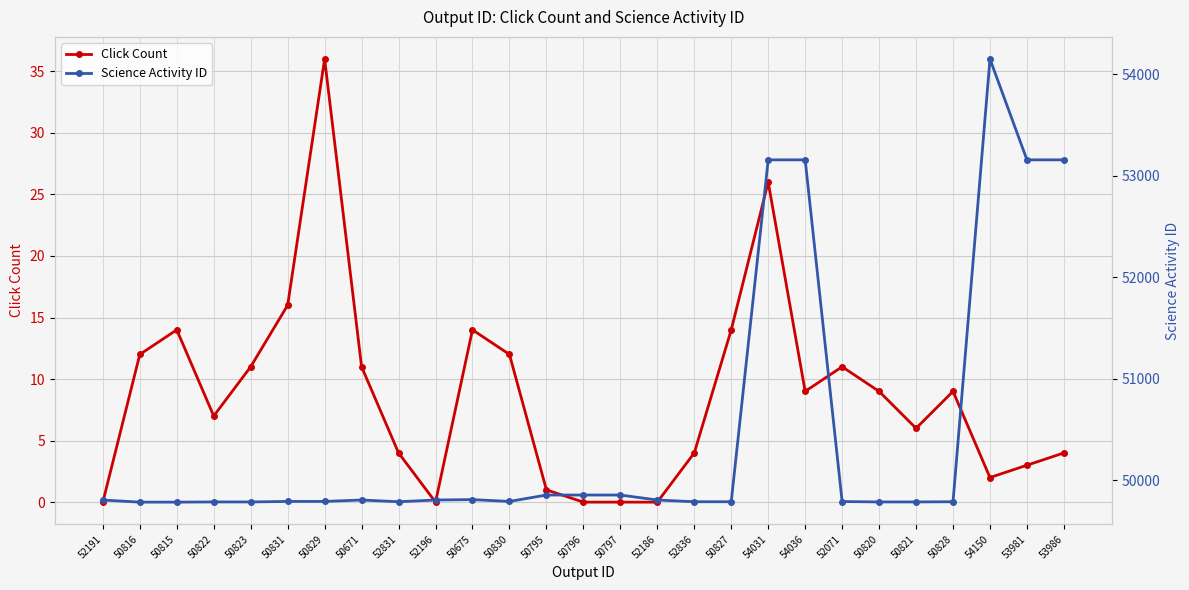

At which label is Click Count closest to 18?

50831